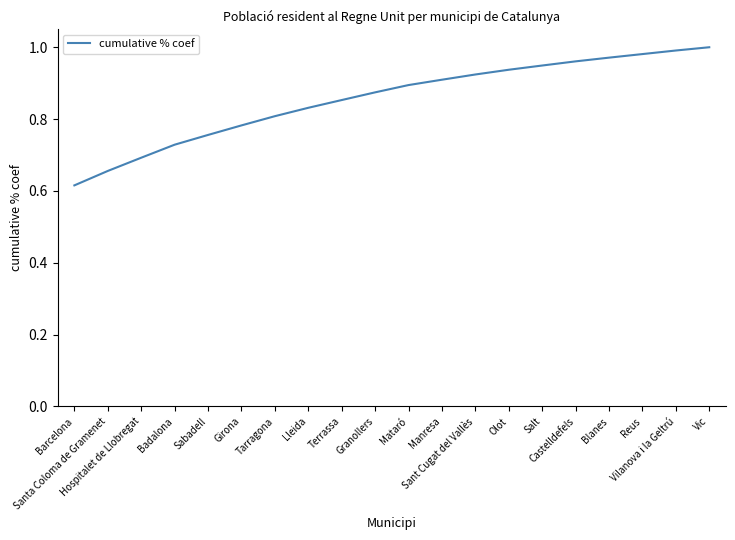

Does the chart have visible grid lines?

No